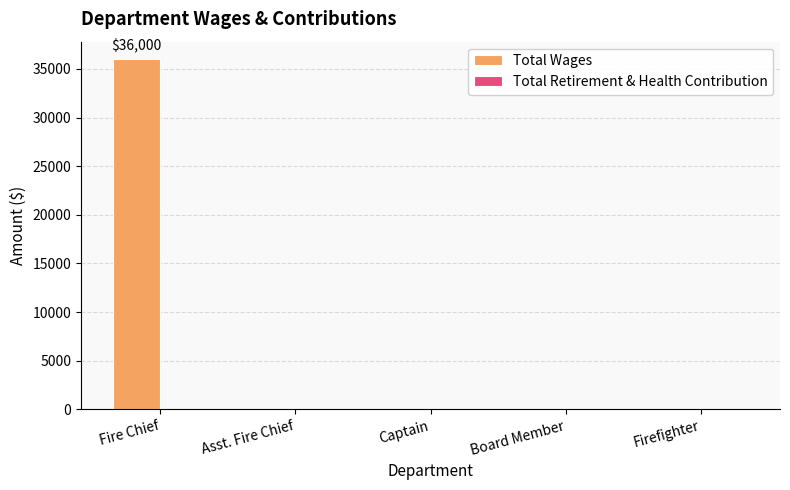

What is the greatest value displayed?

36000